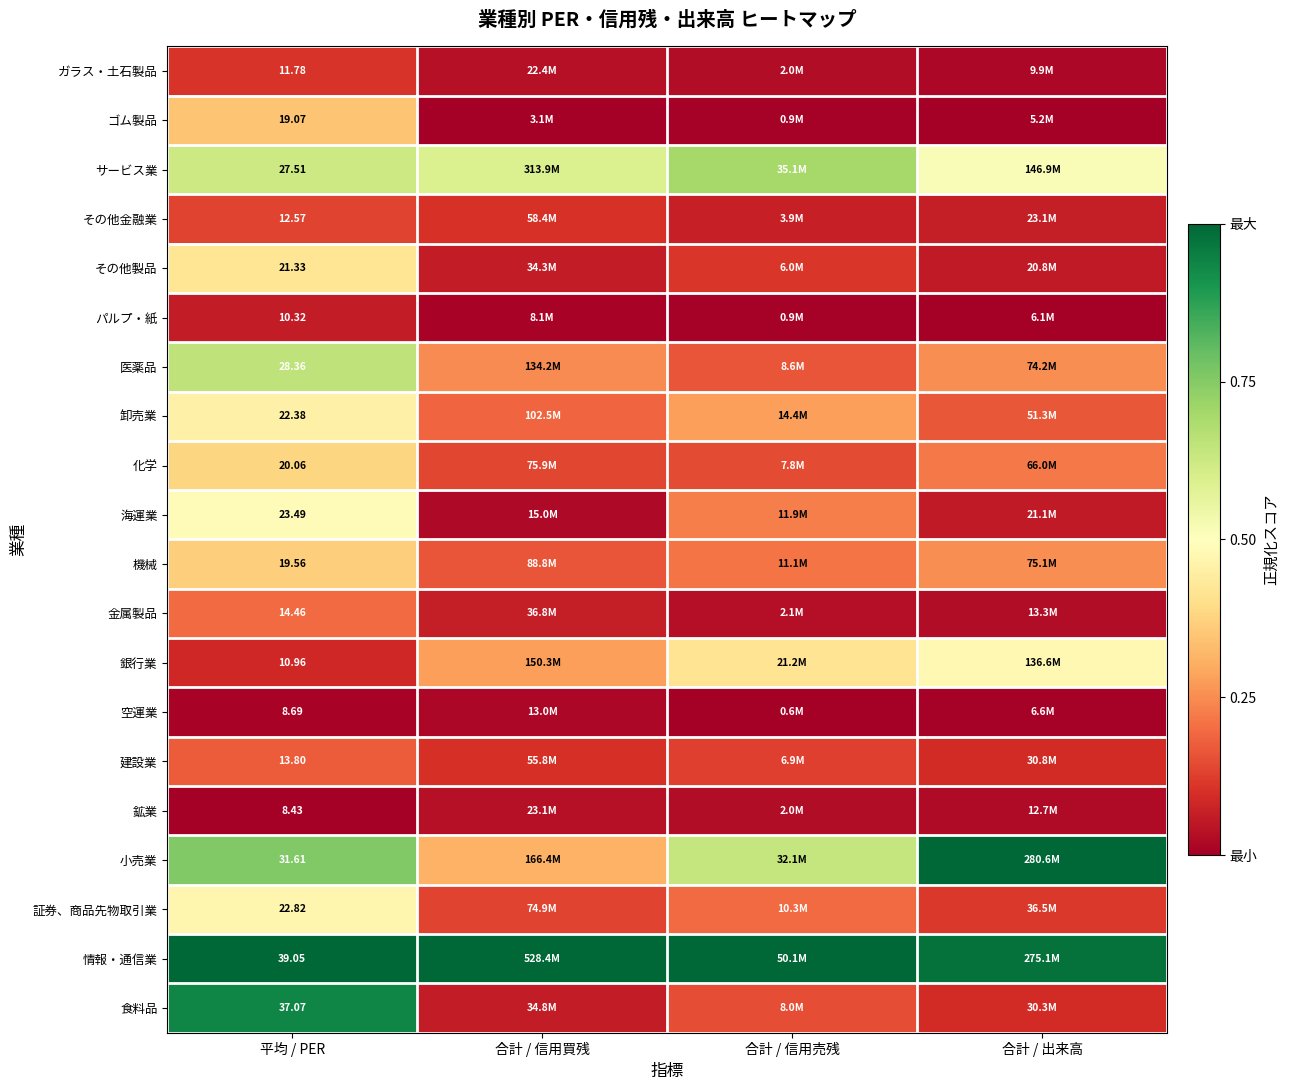

What is the average value of the 化学 series?

0.2